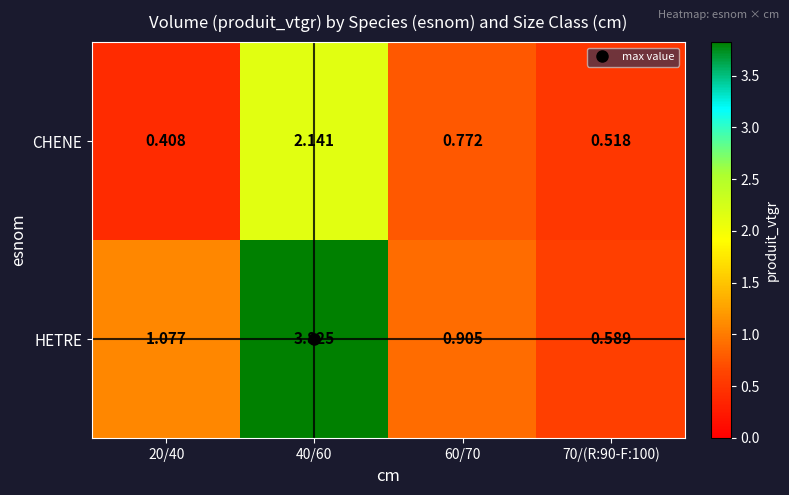

Rank the series at 40/60 from highest to lowest value.

HETRE, CHENE